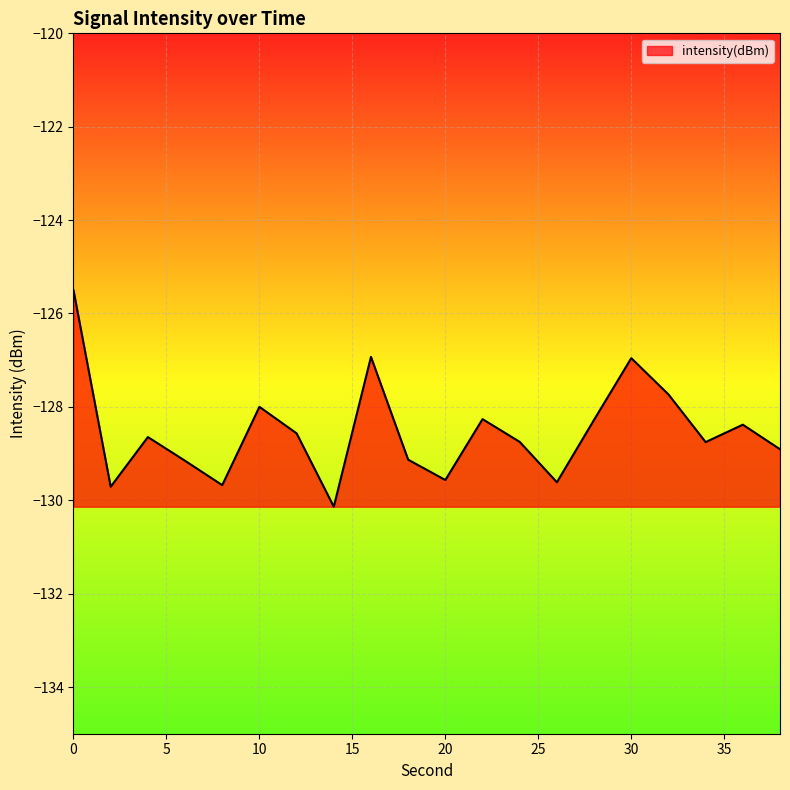

What is the maximum value shown in the chart?

-125.5